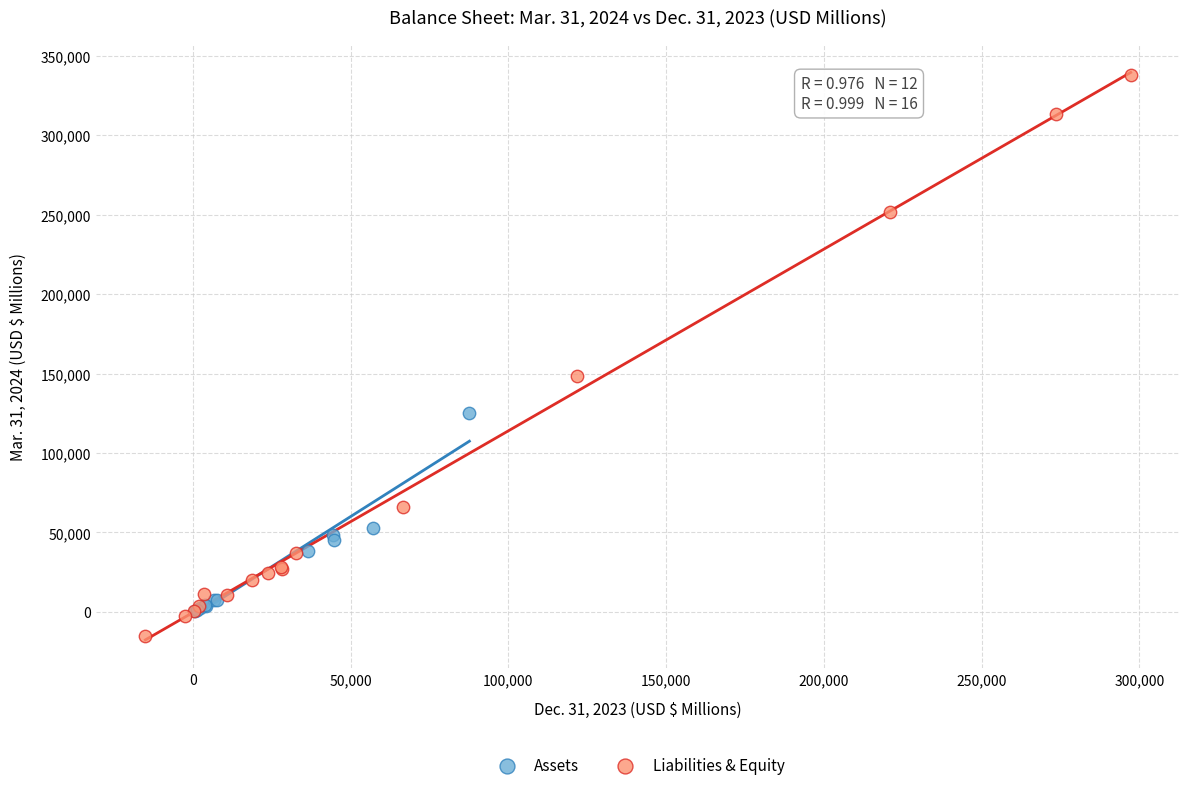

Which series has the widest spread of Y values?

Liabilities & Equity